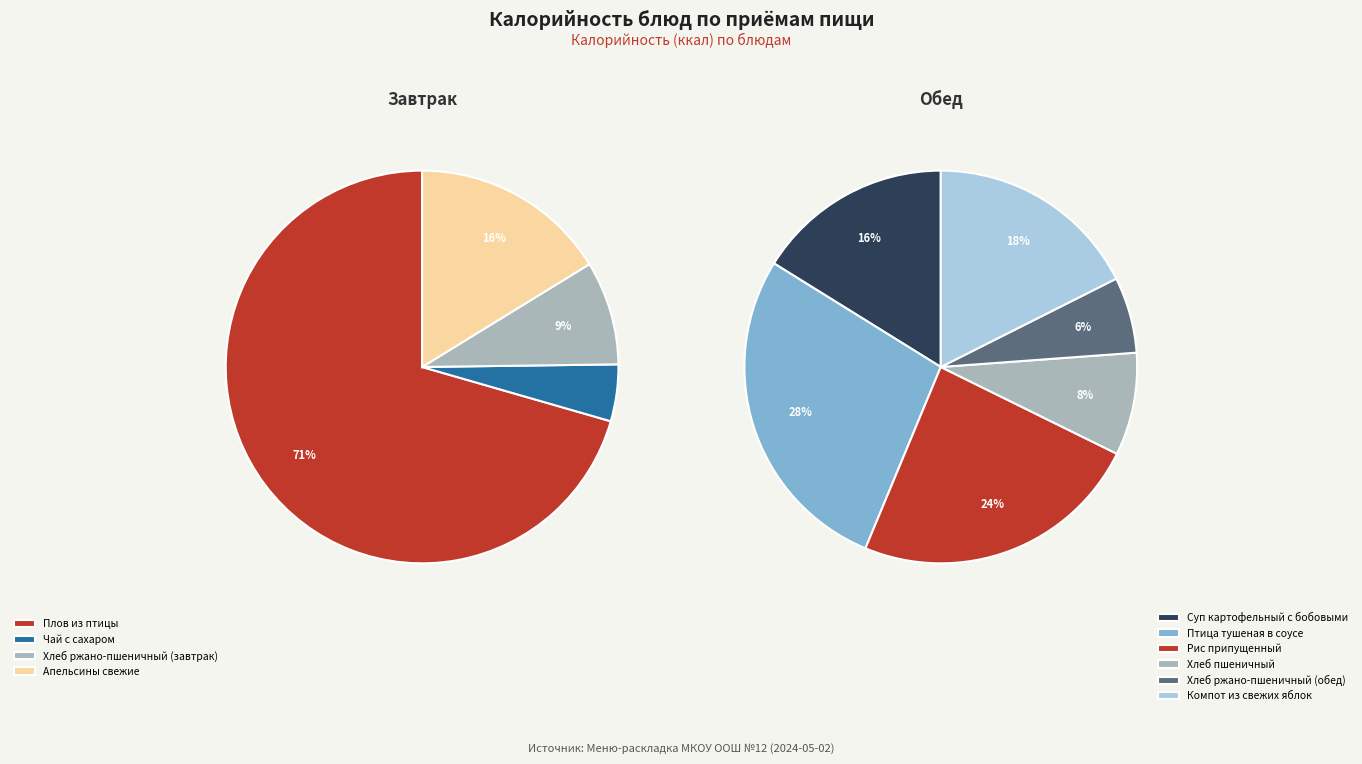

Count the number of slices in the pie.

10